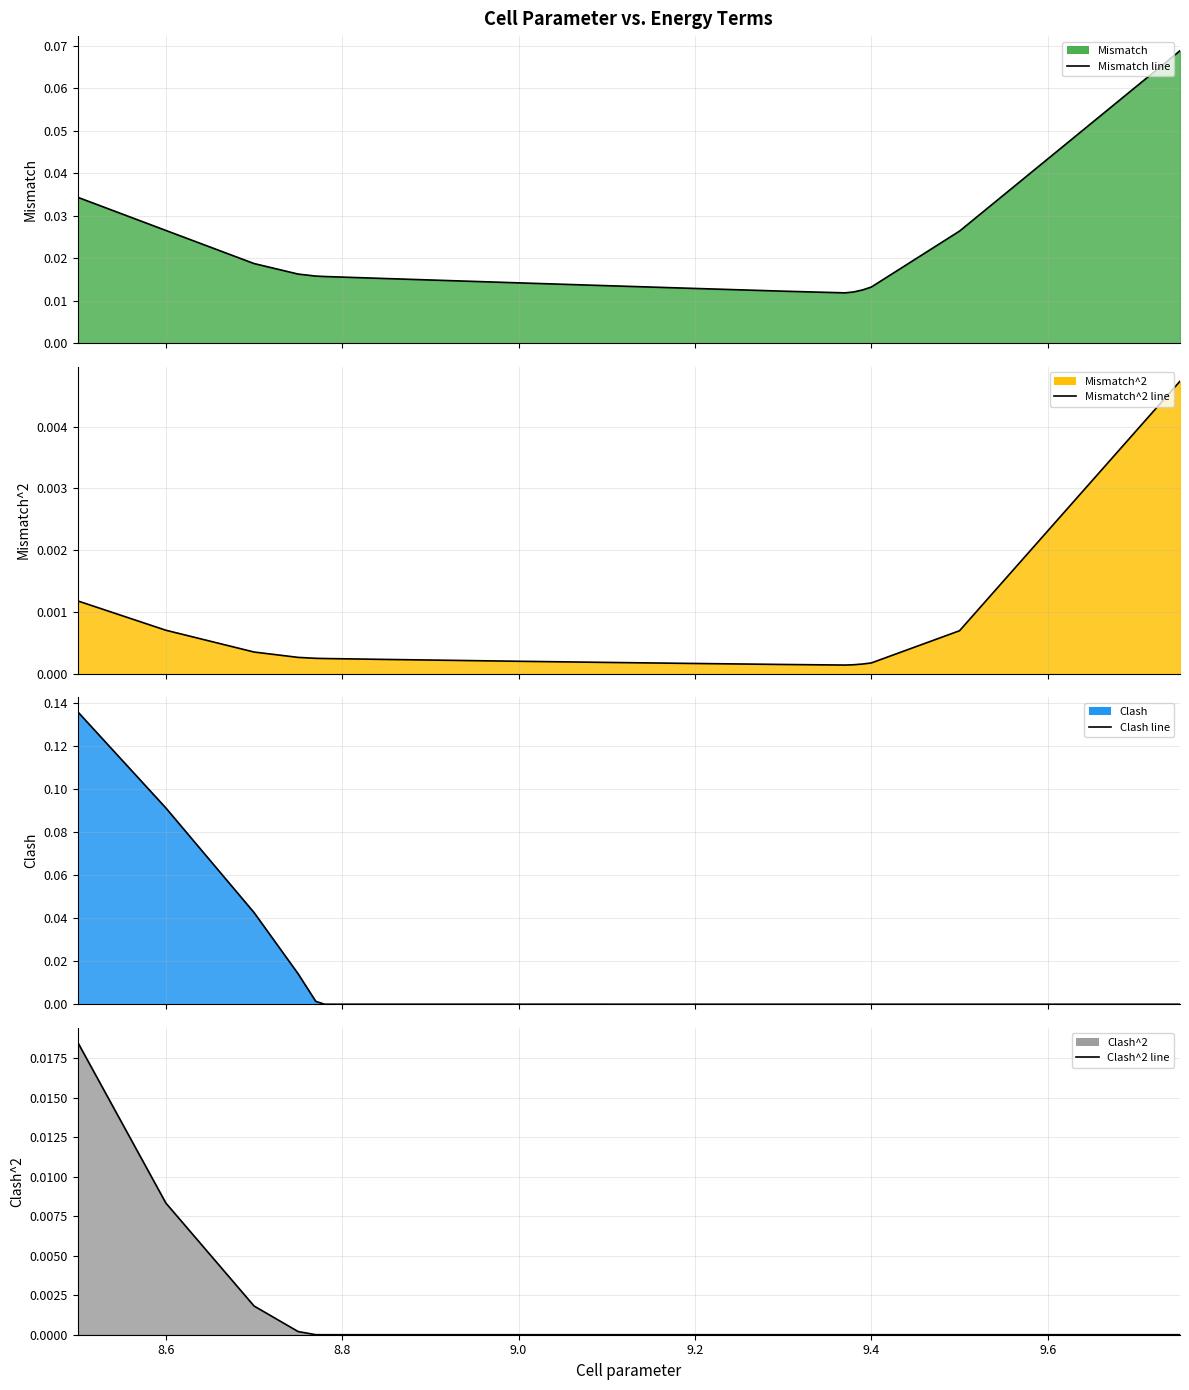

How many lines are shown in the chart?

4